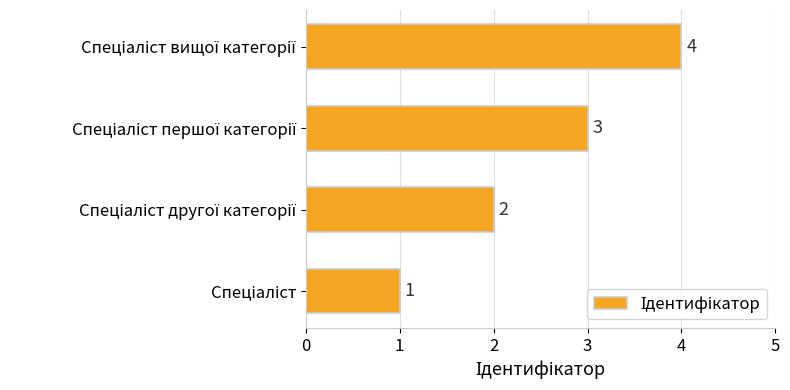

What is the difference between the second highest and minimum values?

2